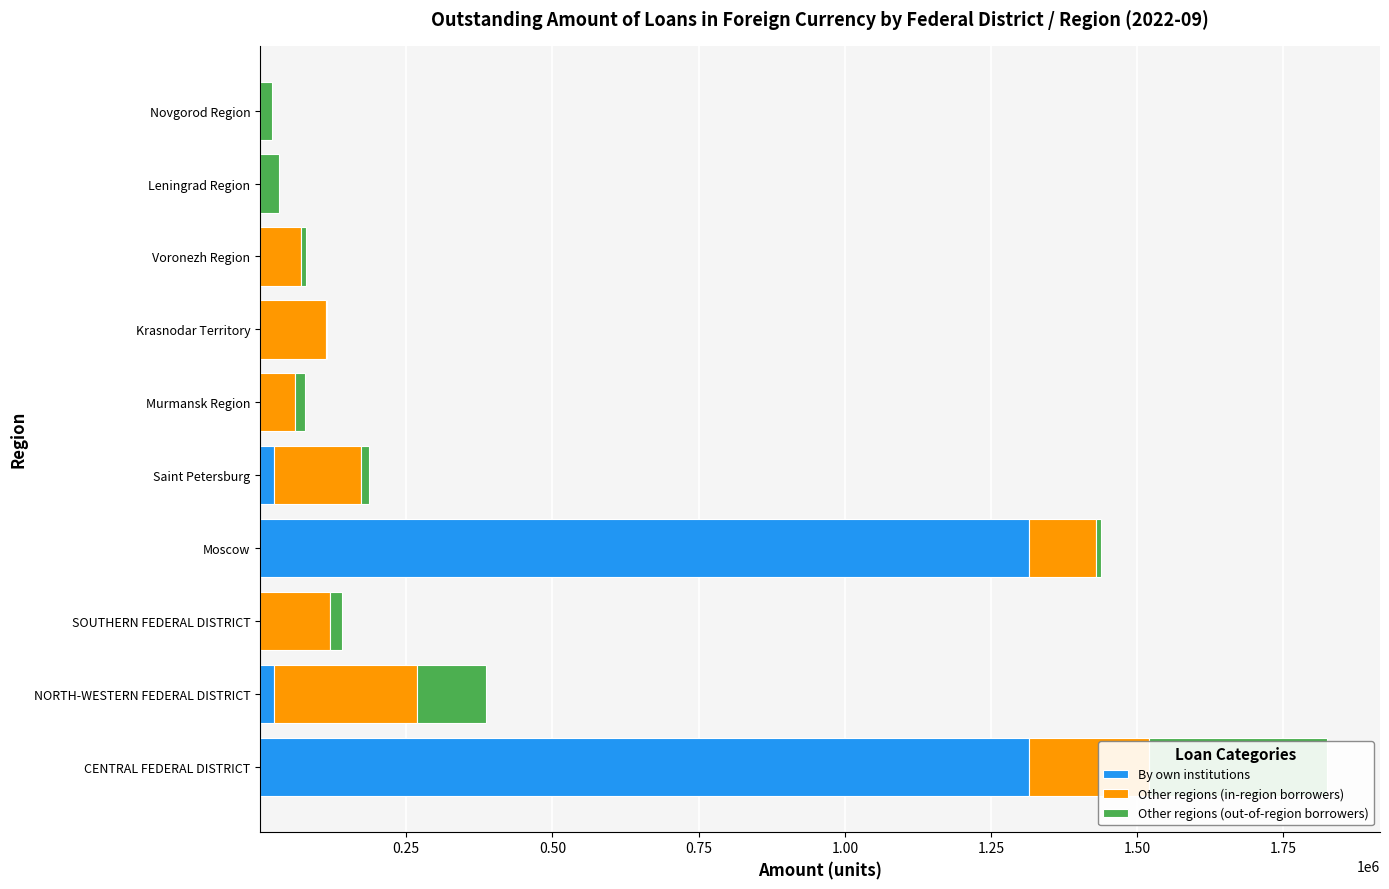

What is the total value across all series at Moscow?

1438261